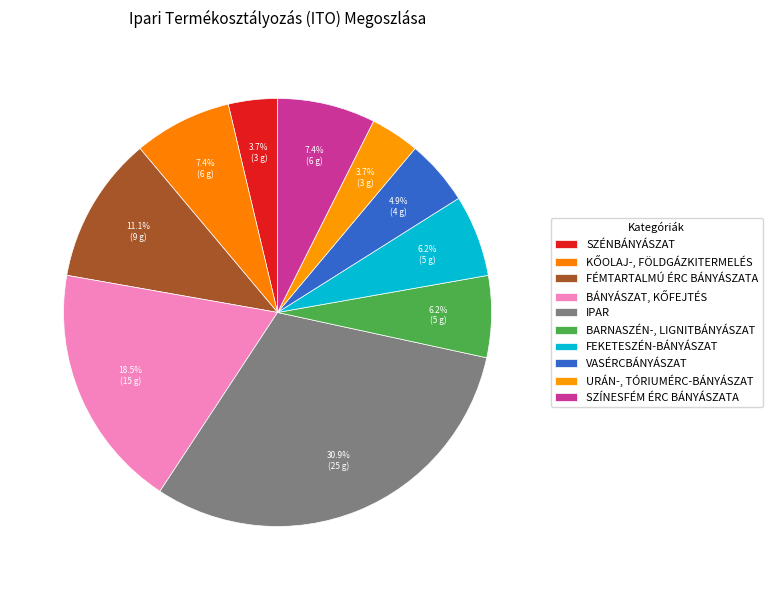

Is FEKETESZÉN-BÁNYÁSZAT the majority of the pie?

No